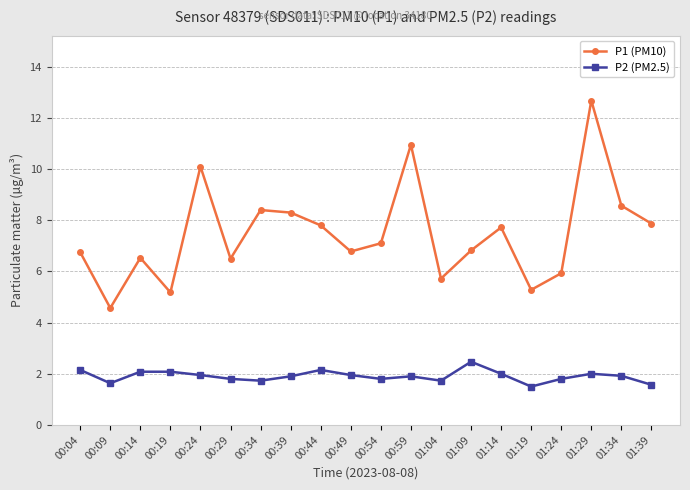

Where is the first local minimum for P1 (PM10)?

00:09